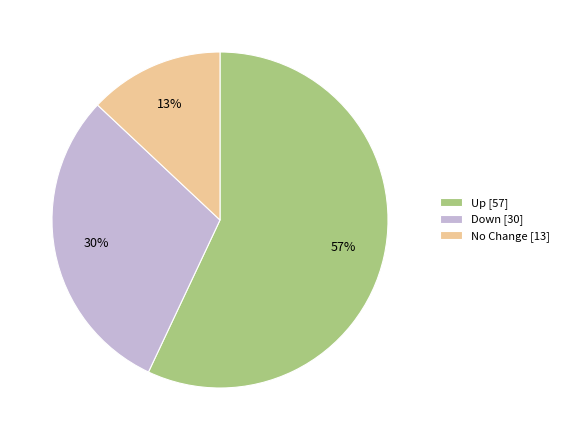

Does any single category account for the majority?

Yes